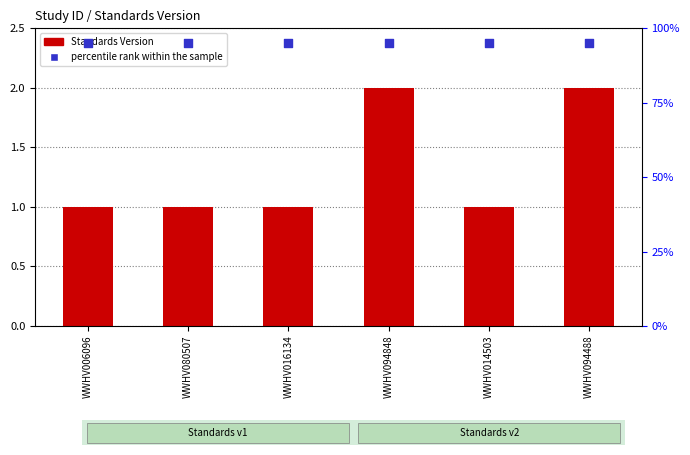

What is the total value across all series at WWHV080507?

4.8